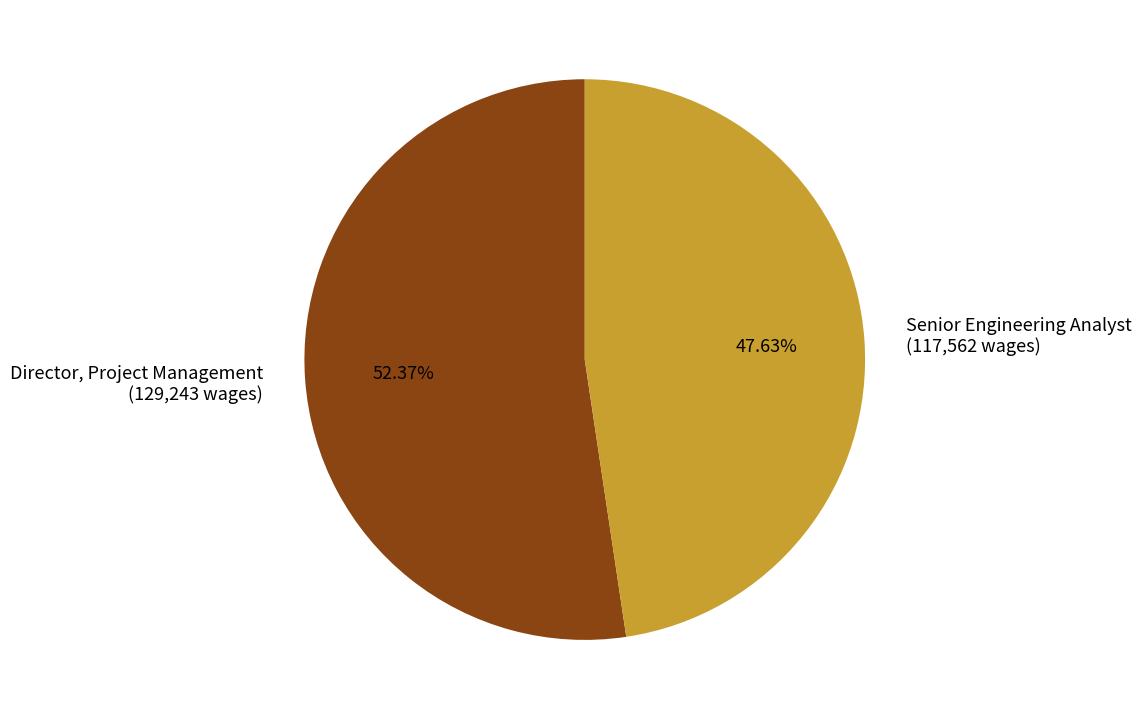

Combined, do Senior Engineering Analyst and Director, Project Management account for over 50%?

Yes